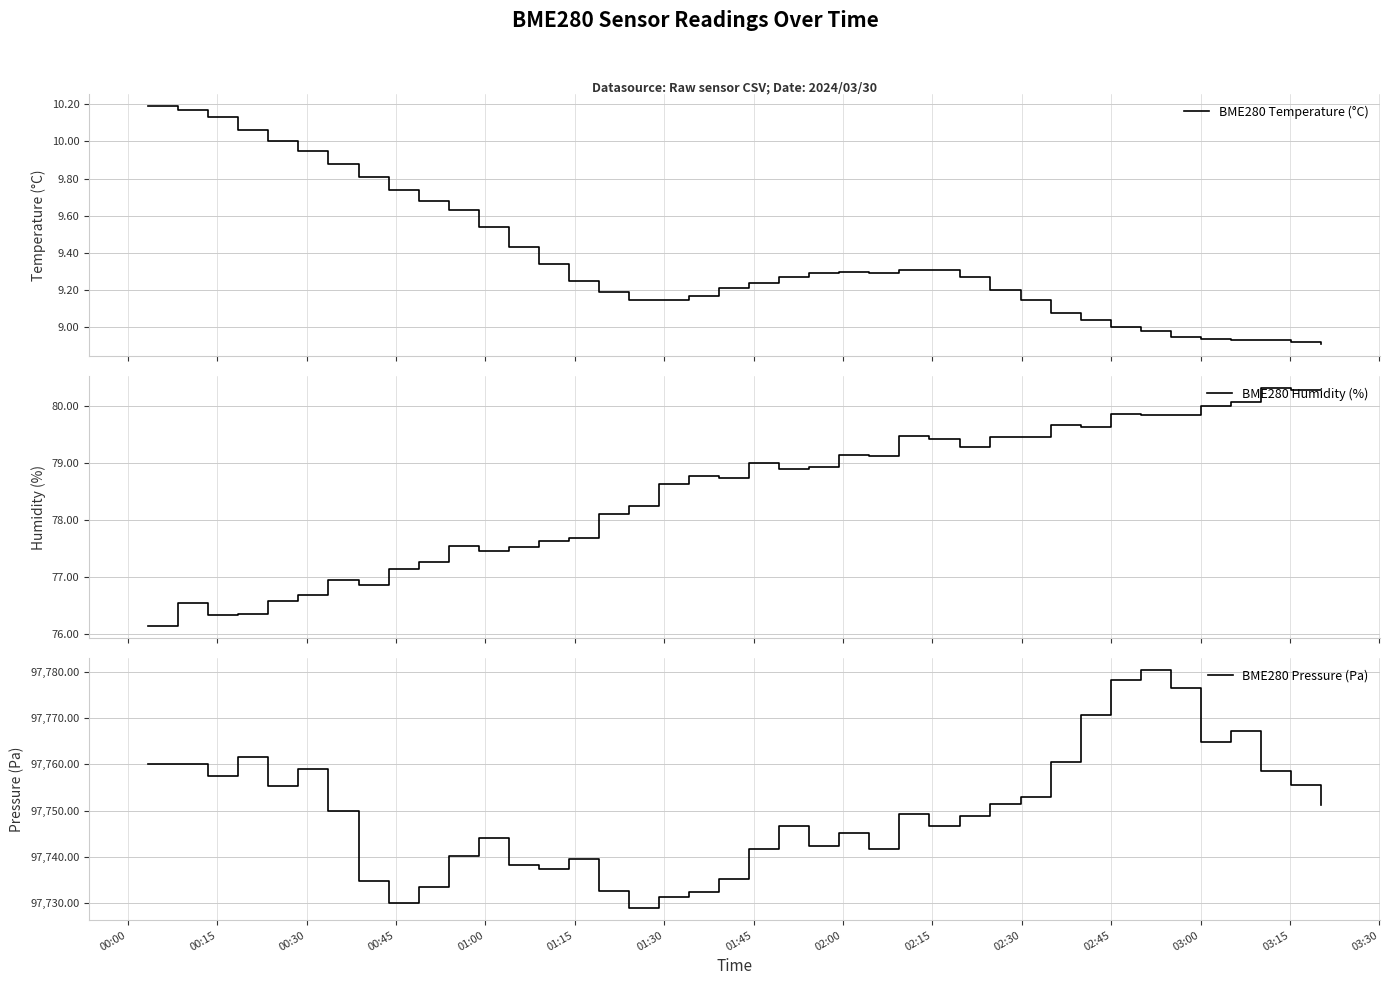

Which series has the largest total across all categories?

BME280 Pressure (Pa)